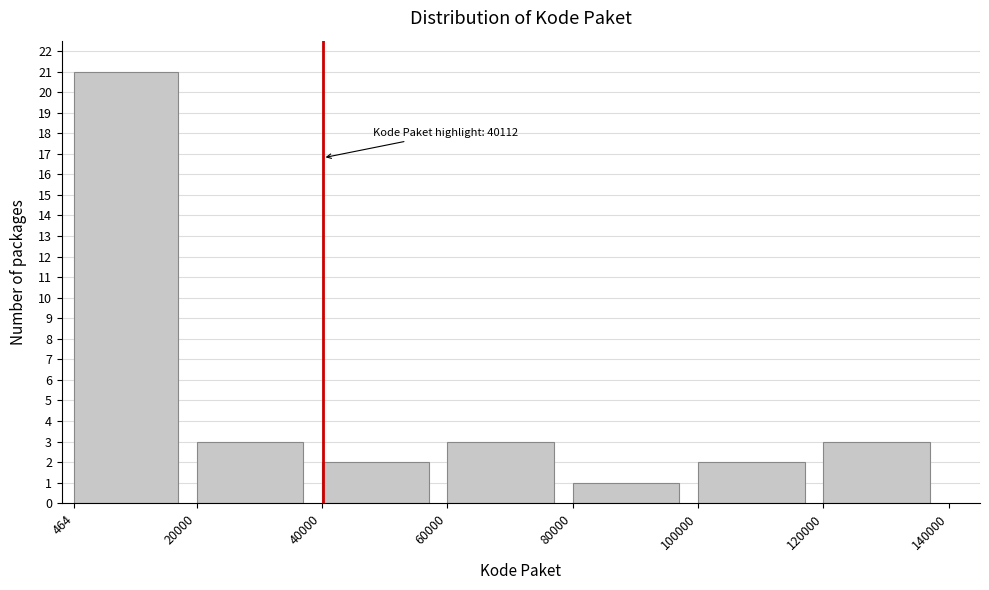

Which range on the x-axis has the tallest bar?

464 to 20000